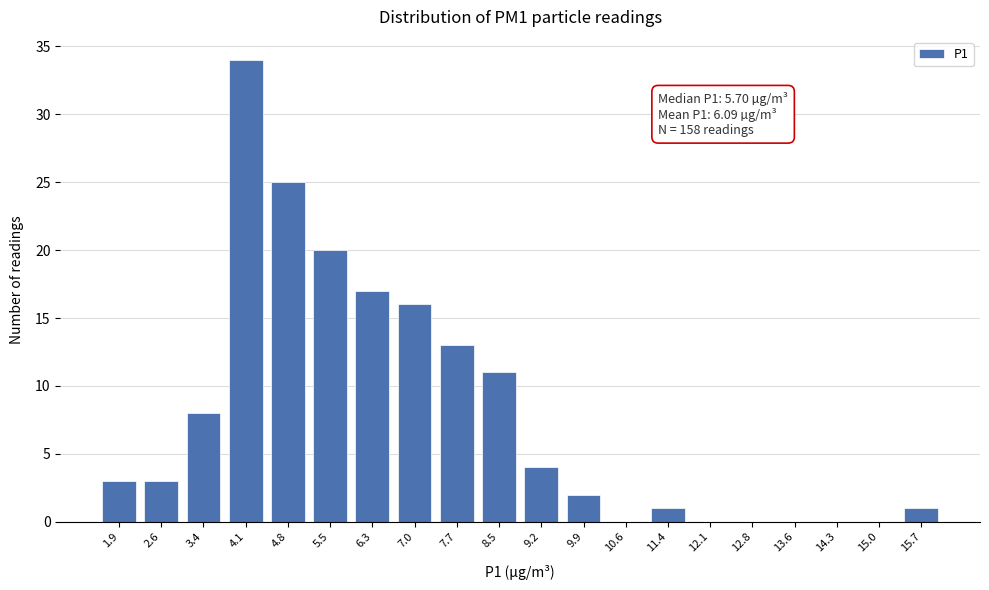

Reading left to right, extract all data points from this chart.

1.9=3	2.6=3	3.4=8	4.1=34	4.8=25	5.5=20	6.3=17	7.0=16	7.7=13	8.5=11	9.2=4	9.9=2	10.6=0	11.4=1	12.1=0	12.8=0	13.6=0	14.3=0	15.0=0	15.7=1